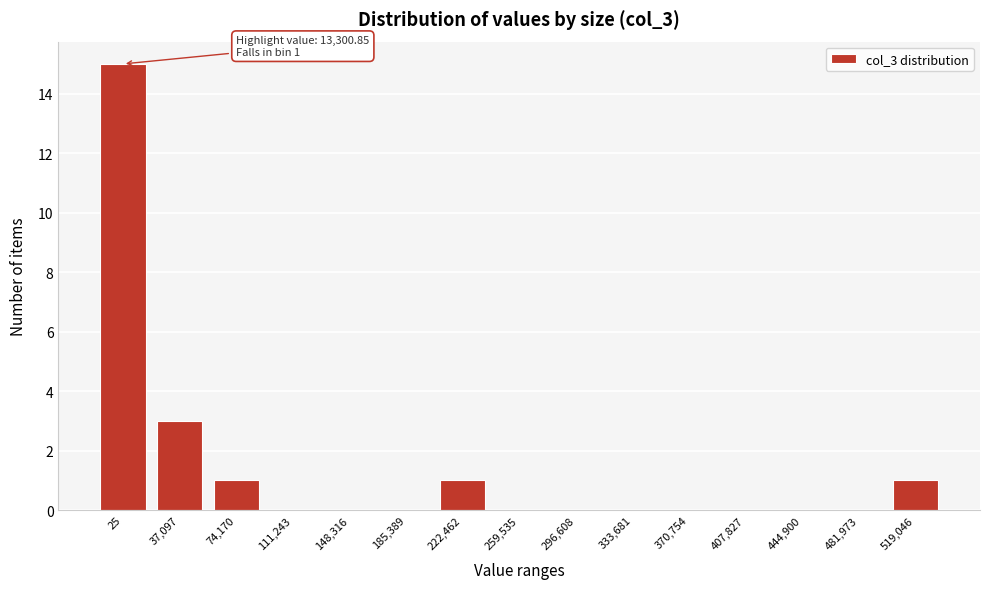

Reading left to right, extract all data points from this chart.

25=15	37,097=3	74,170=1	111,243=0	148,316=0	185,389=0	222,462=1	259,535=0	296,608=0	333,681=0	370,754=0	407,827=0	444,900=0	481,973=0	519,046=1